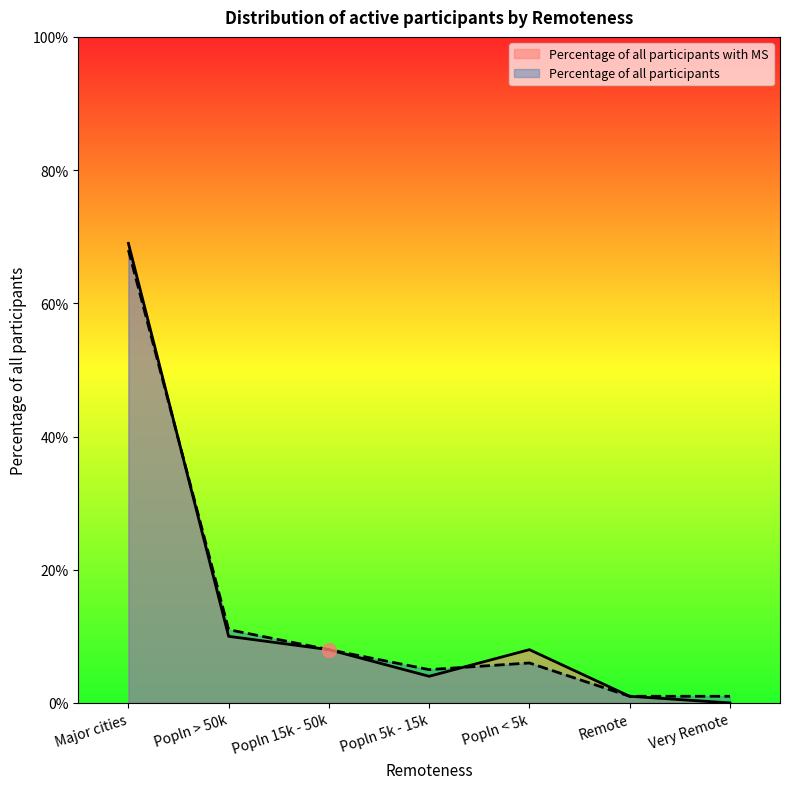

What are all the series names shown in the legend?

Percentage of all participants with MS, Percentage of all participants